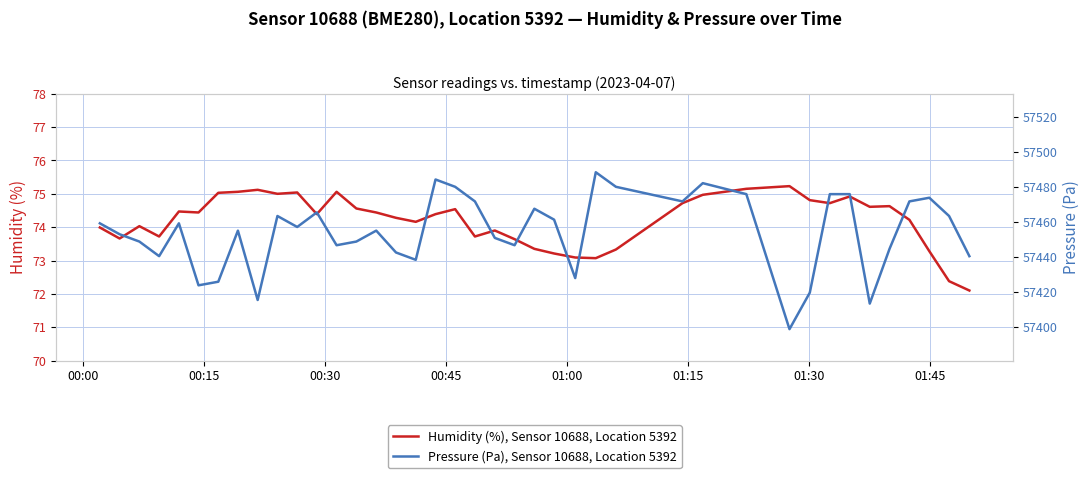

What is the maximum value for Humidity (%), Sensor 10688, Location 5392?

75.2